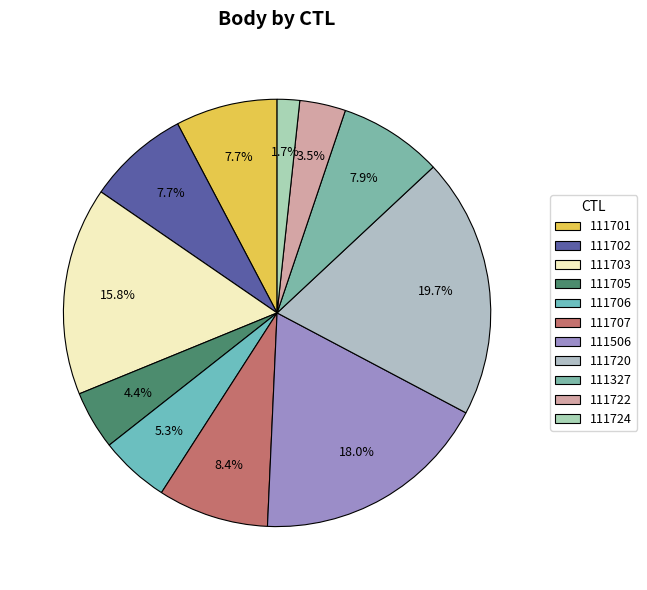

What is the ratio of the value at 111703 to the value at 111722?

4.5